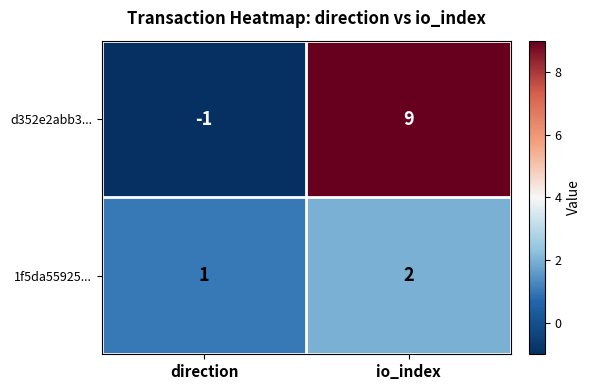

At which label is 1f5da55925... closest to 1?

direction